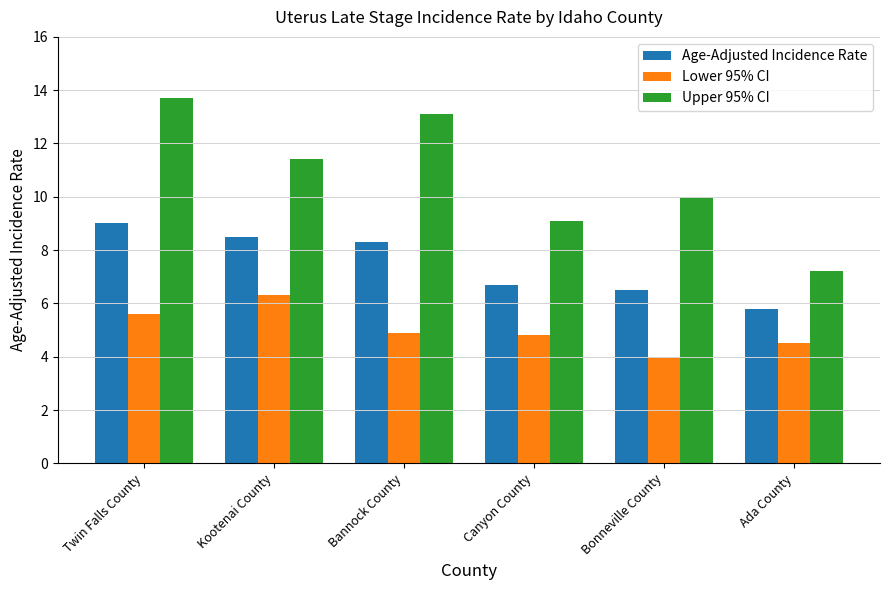

The Age-Adjusted Incidence Rate series shows 9.0 at Twin Falls County. True or false?

True